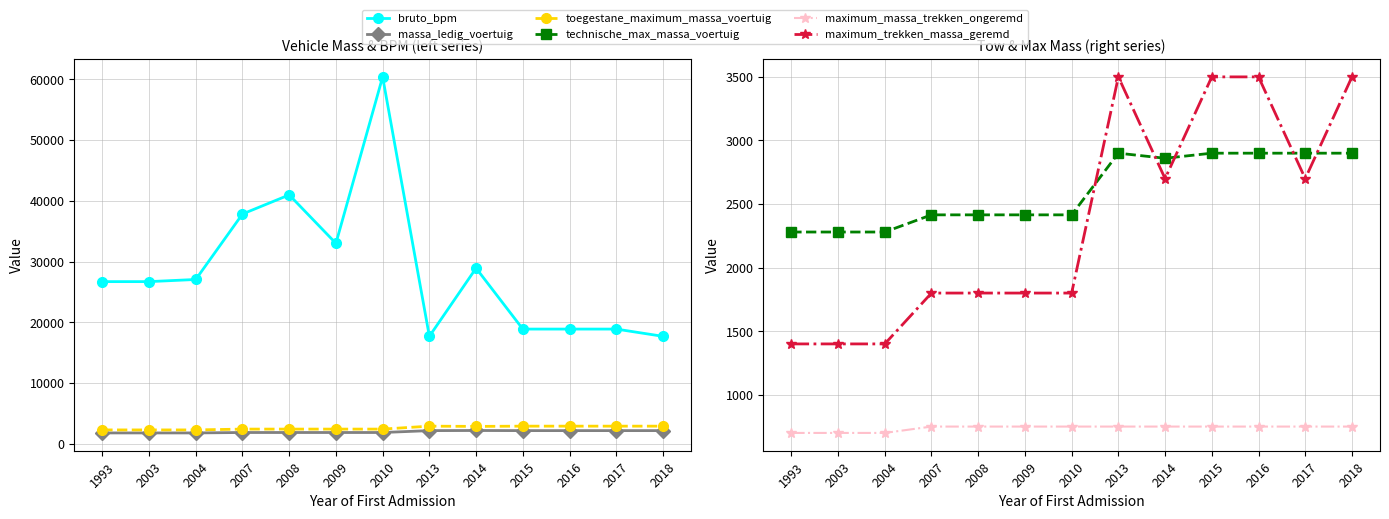

At 2003, list the series in order from largest to smallest.

bruto_bpm, toegestane_maximum_massa_voertuig, technische_max_massa_voertuig, massa_ledig_voertuig, maximum_trekken_massa_geremd, maximum_massa_trekken_ongeremd